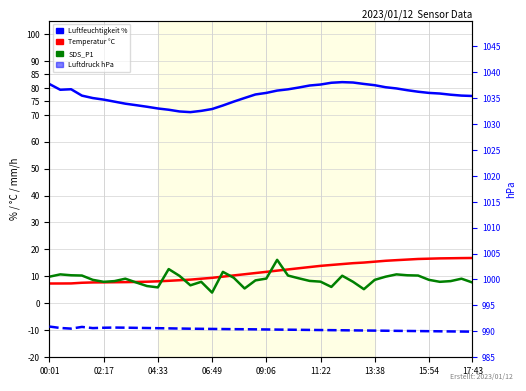

True or false: Luftdruck and Luftfeuchtigkeit intersect in this chart.

False